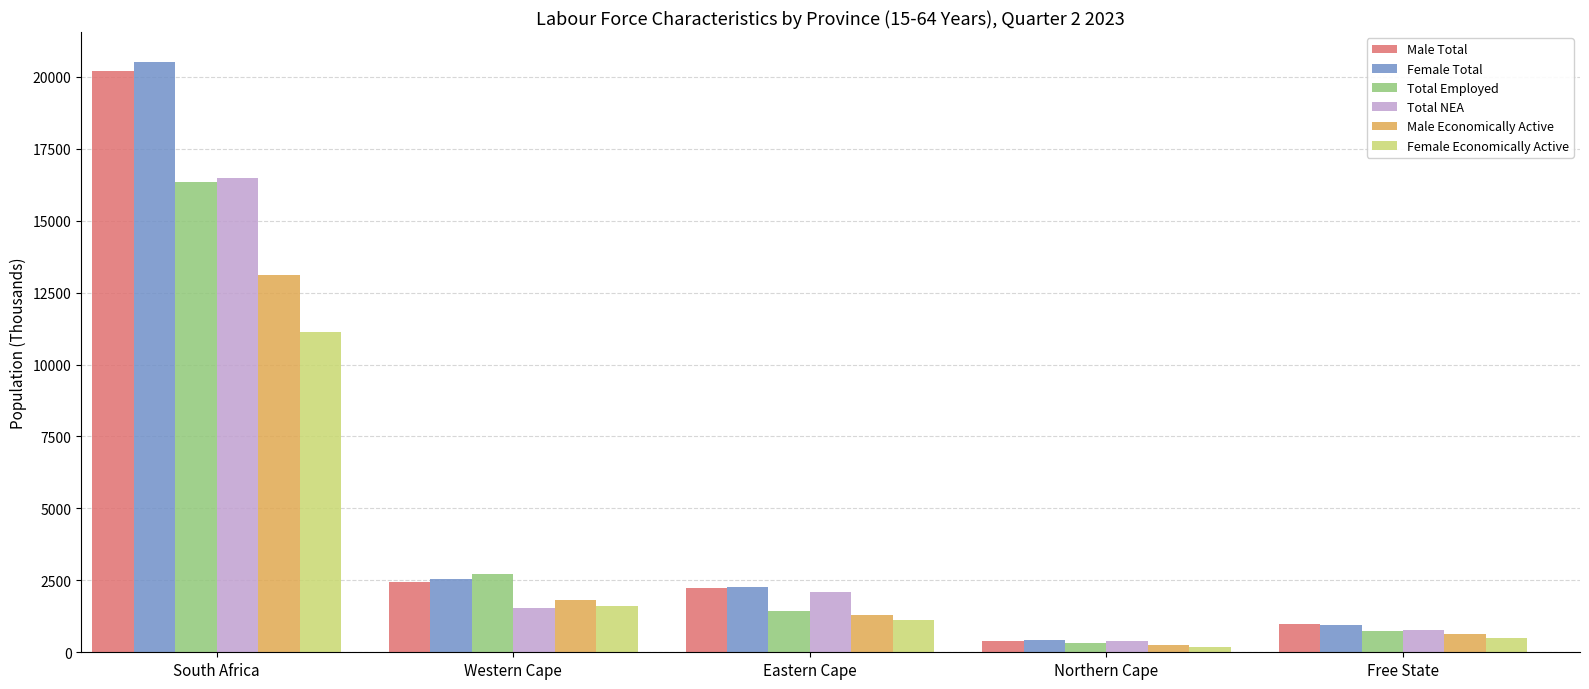

True or false: Male Total has a value of 2977.6 at Eastern Cape.

False